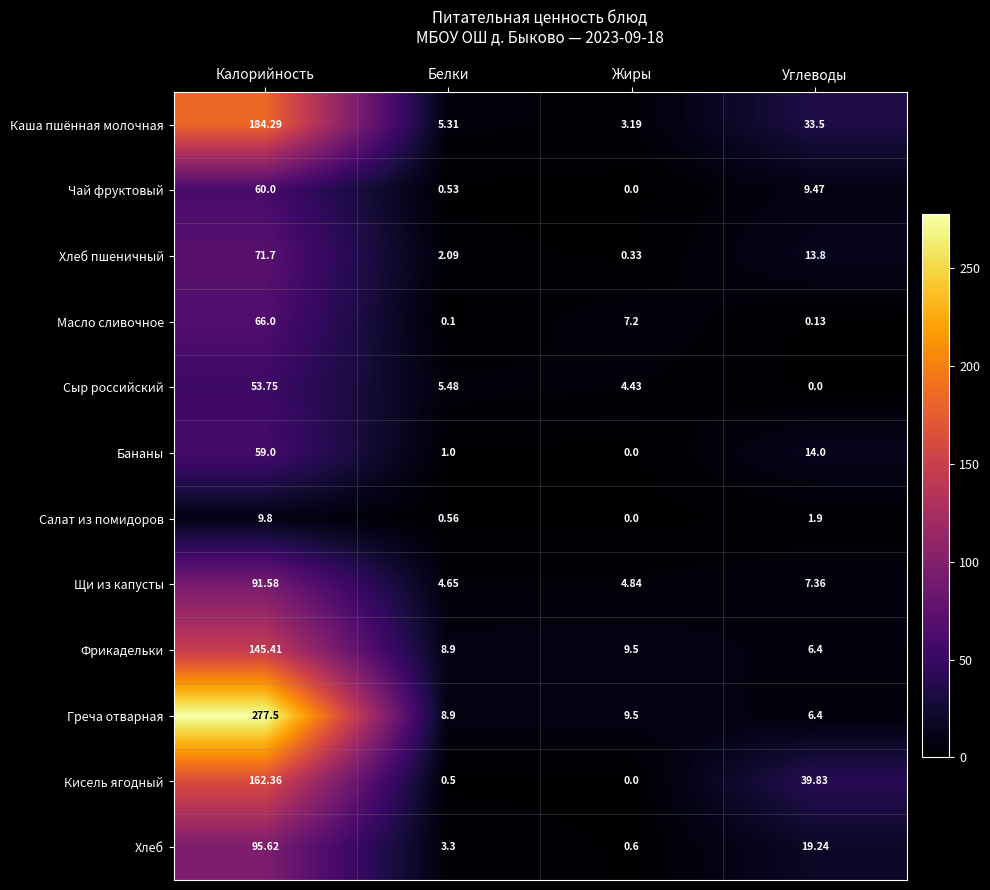

Which series has the widest spread of values?

Греча отварная